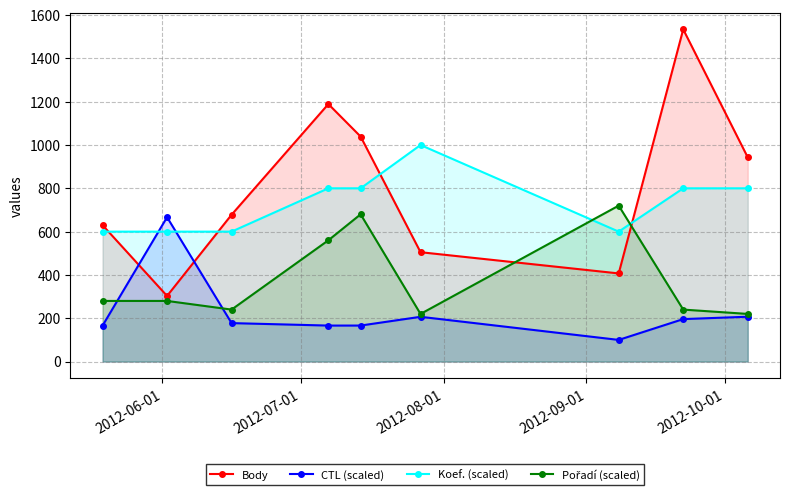

Which series has the largest total across all categories?

Body